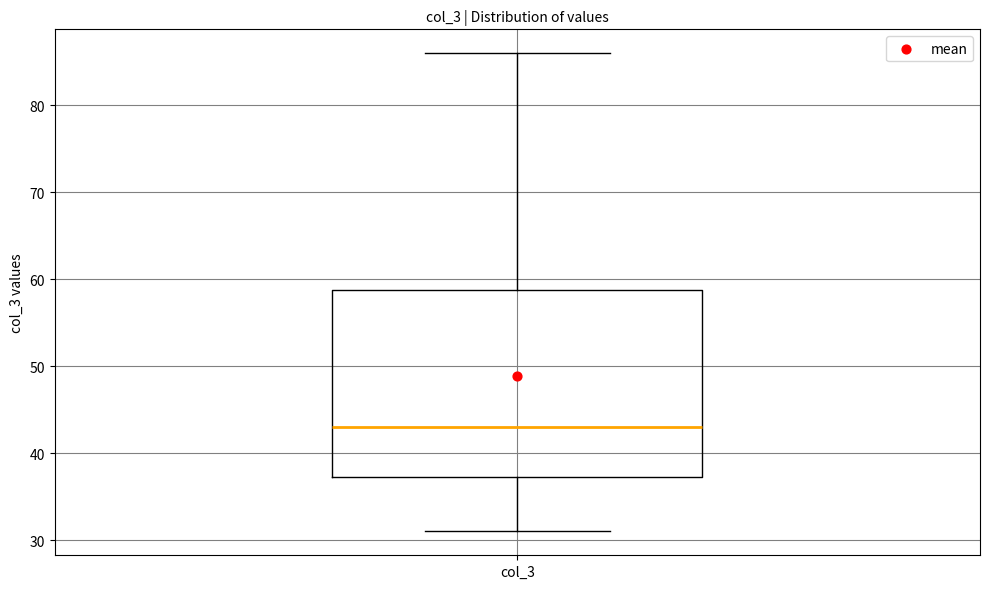

Transcribe this box plot: give where the median line is, the range the box spans, and where the two whiskers end, as read against the y-axis. The values are not printed on the chart, so give them approximately, as read against the axis.

median 43, box 37 to 59, whiskers 31 to 86